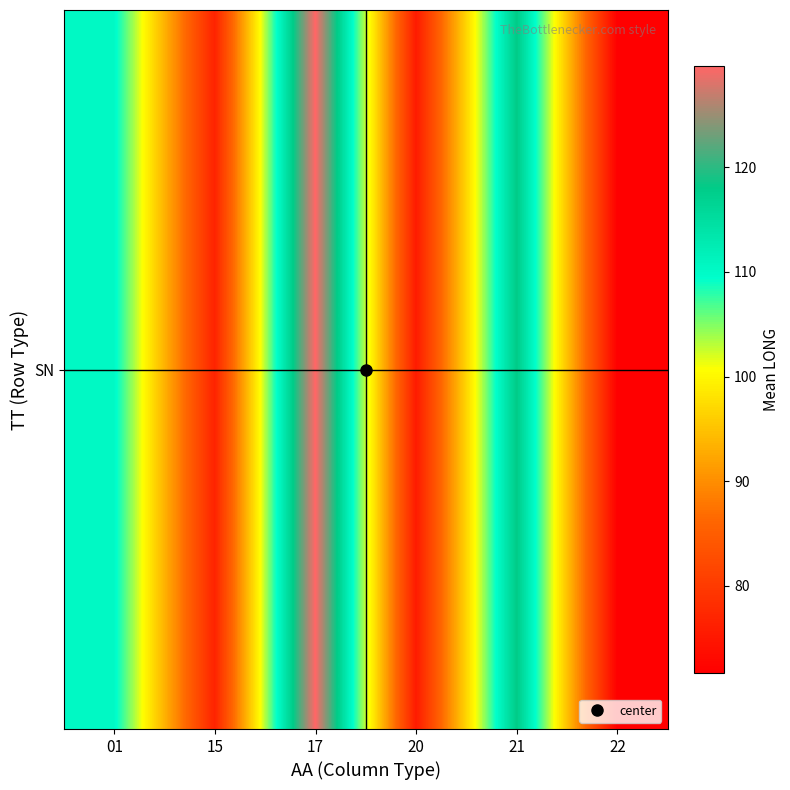

How many series are shown in this chart?

1